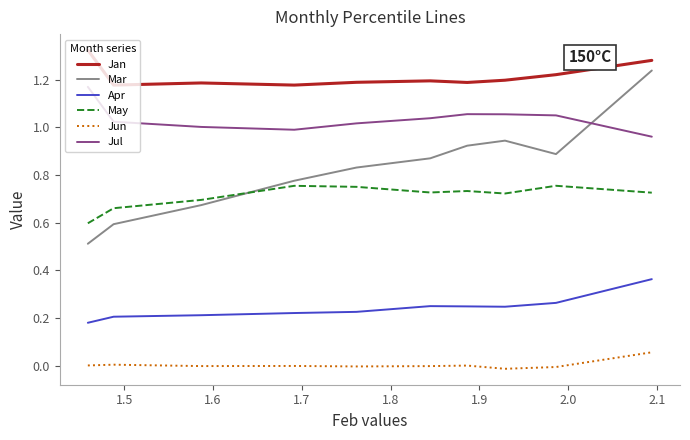

Does the chart display data point markers on the line(s)?

No